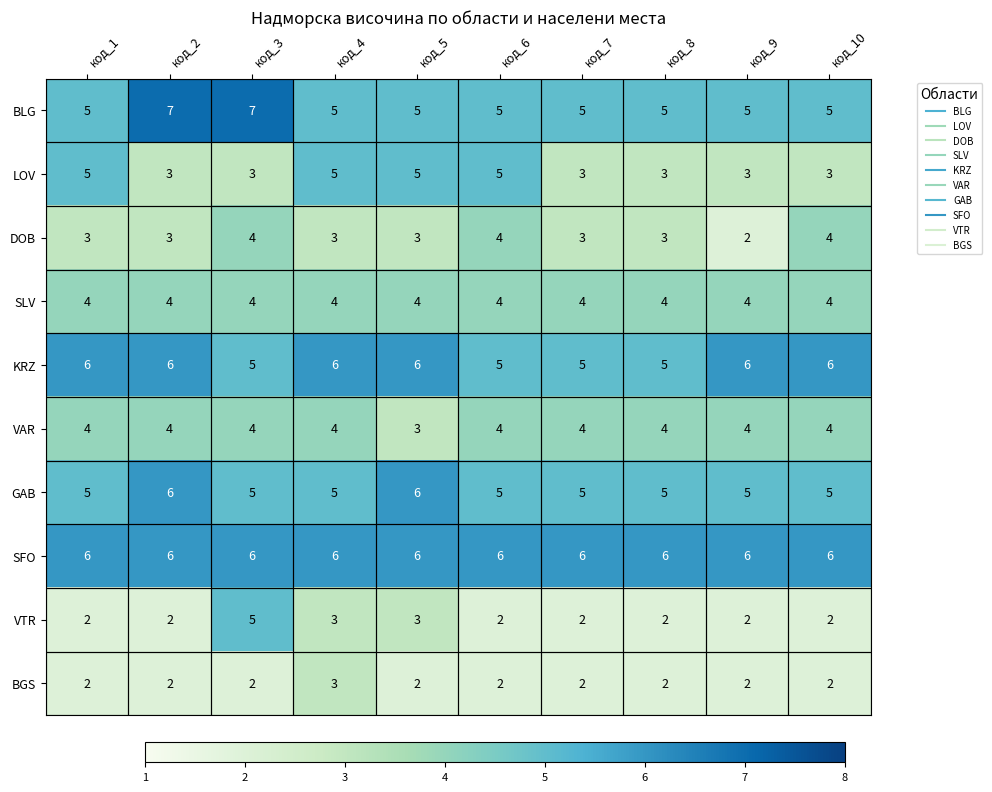

Count the VAR values in the range 4 to 5.

9